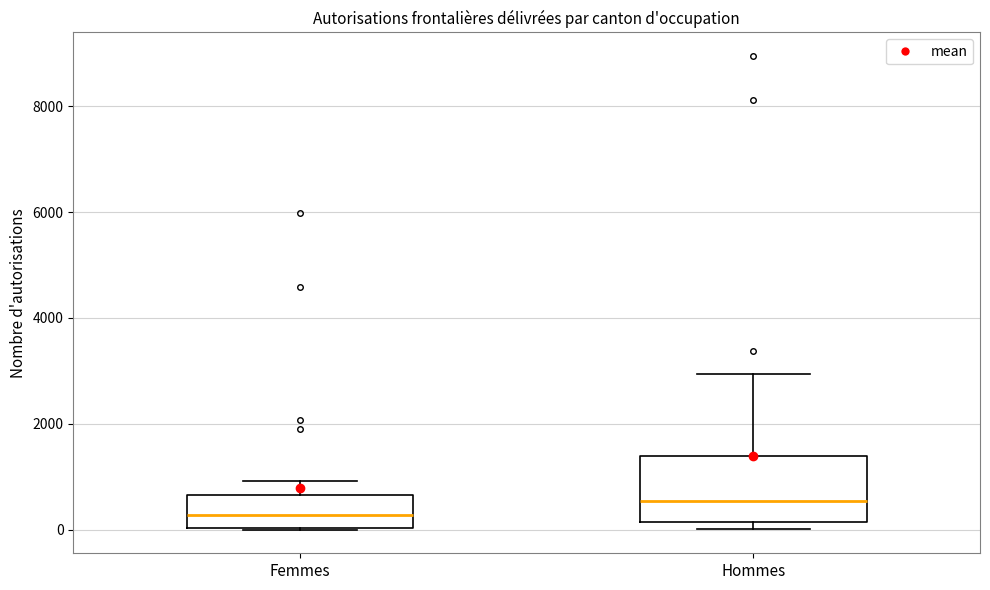

Reading left to right, transcribe this box plot: for each box, give where its median line is, the range the box spans, and where its two whiskers end, as read against the y-axis. The values are not printed on the chart, so give them approximately, as read against the axis.

Femmes: median 200, box 0 to 600, whiskers 0 to 1000
Hommes: median 600, box 200 to 1400, whiskers 0 to 3000